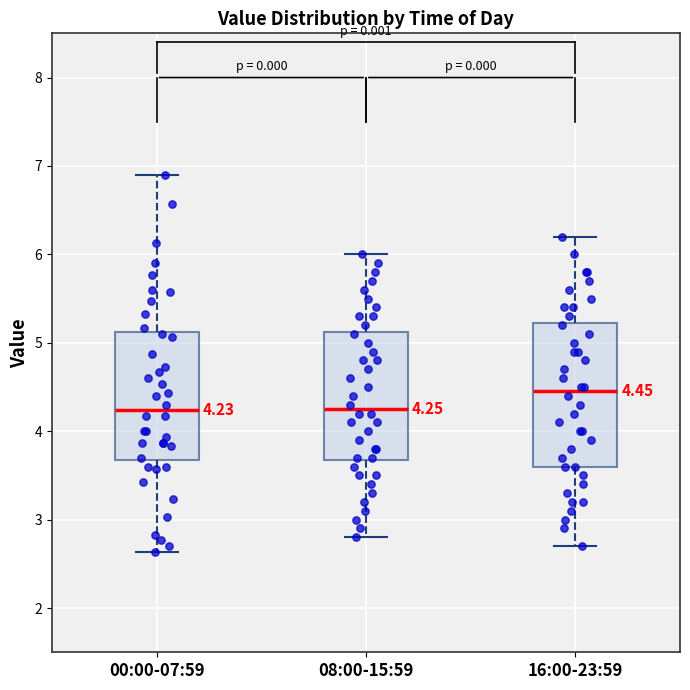

Comparing the boxes themselves (not the whiskers), which one is the tallest?

16:00-23:59